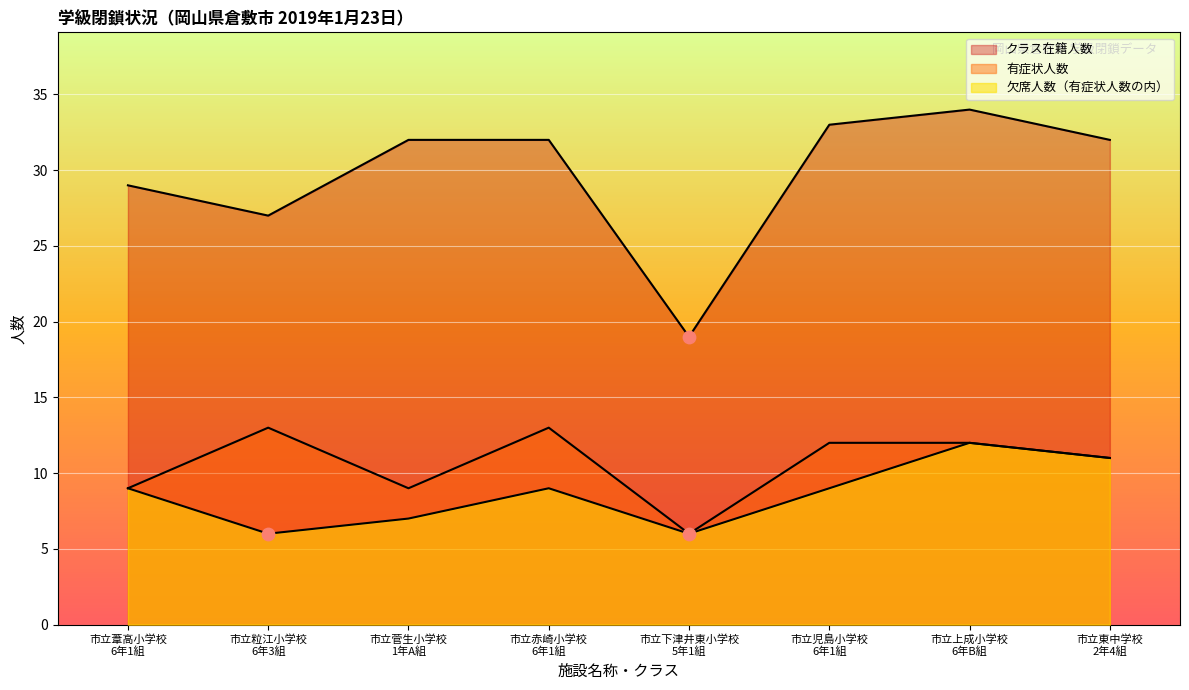

At which category is the sum across all series the highest?

市立上成小学校
6年B組